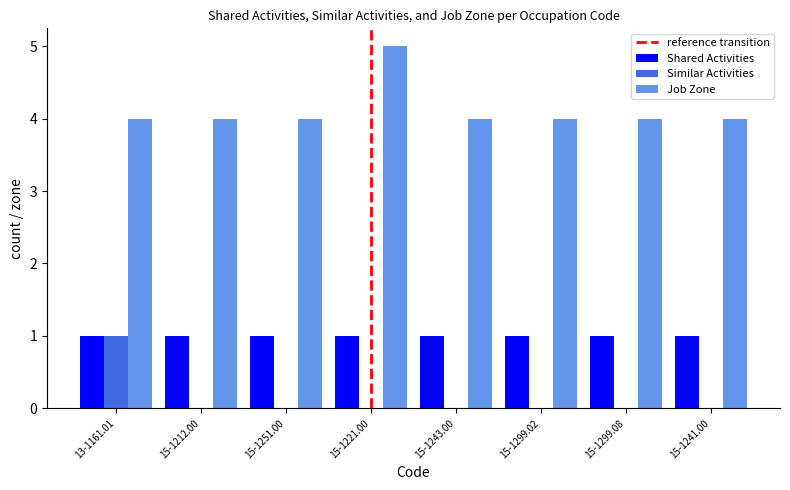

The value of Shared Activities at 15-1221.00 is 1. True or false?

True